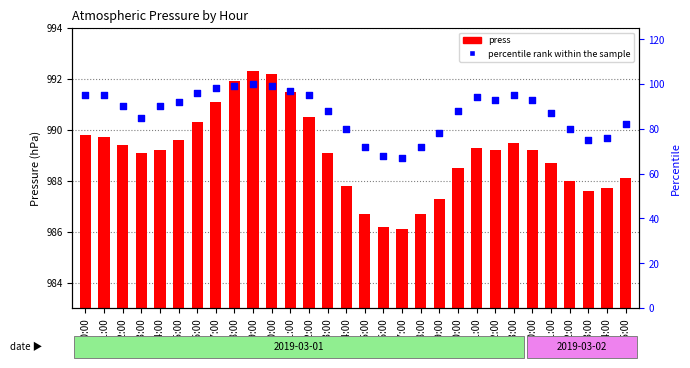

Which series has the largest Y range (max minus min)?

percentile rank